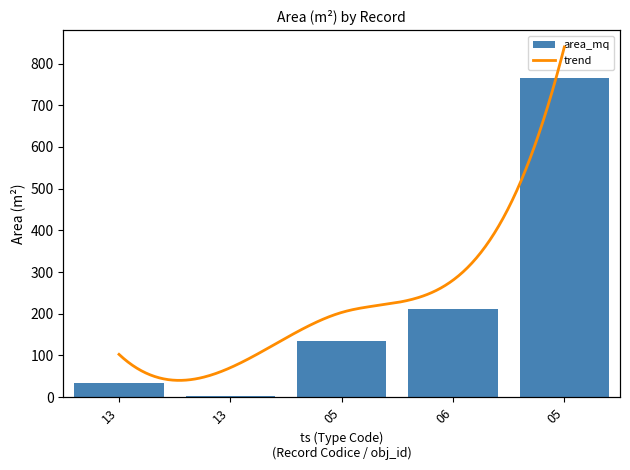

List the labels in order of value, smallest first.

13, 13, 05, 06, 05